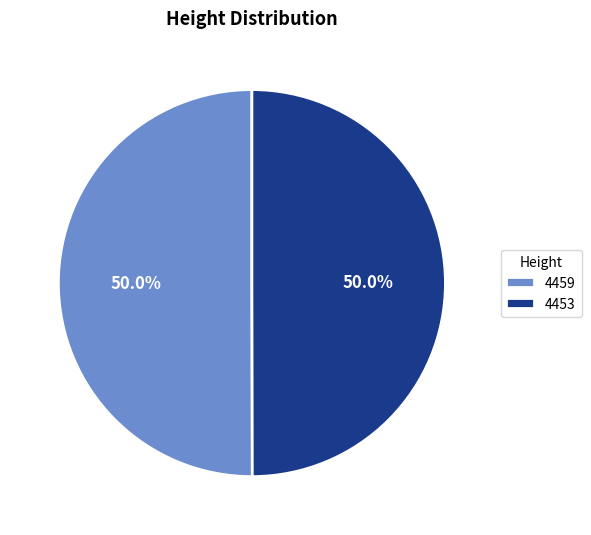

Approximately how many times larger is the value at 4453 compared to 4459?

1.0